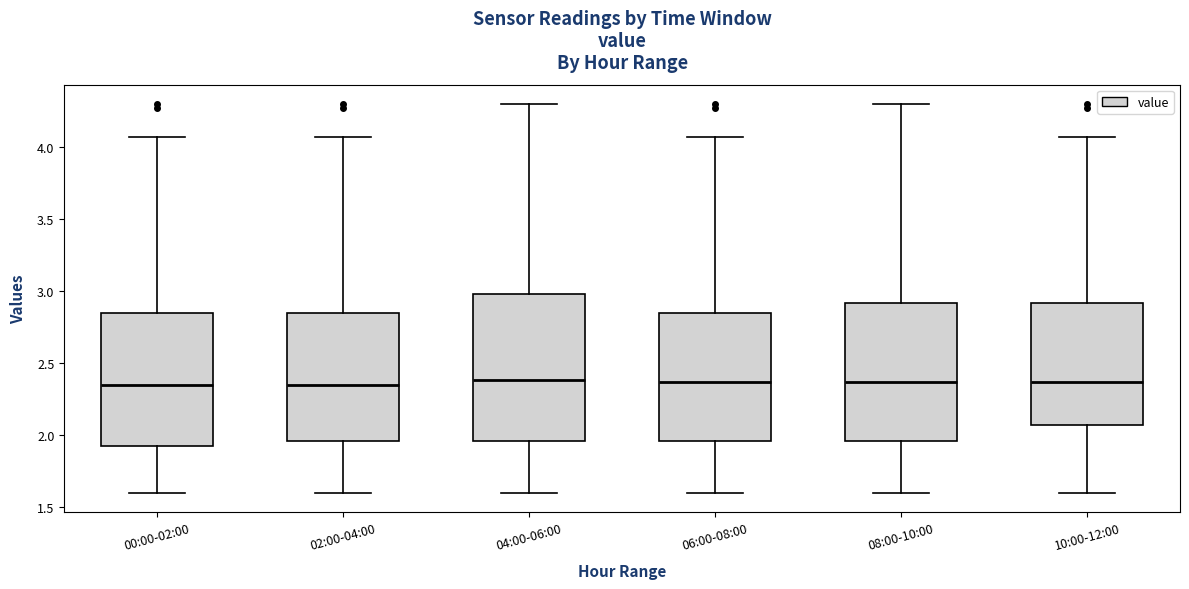

Where does the lower whisker of the box for 10:00-12:00 end on the y-axis? The values are not printed on the chart, so give them approximately, as read against the axis.

1.60